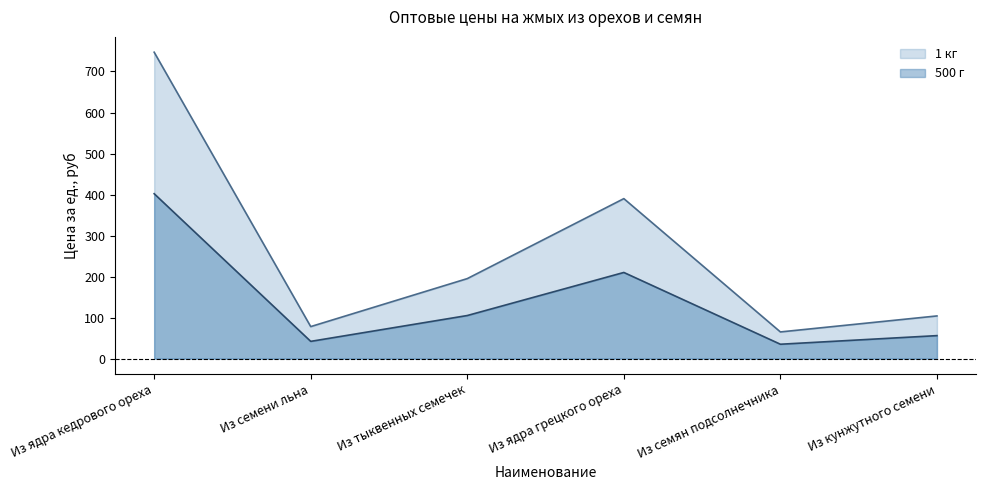

How many interior local valleys does the 1 кг series have?

2